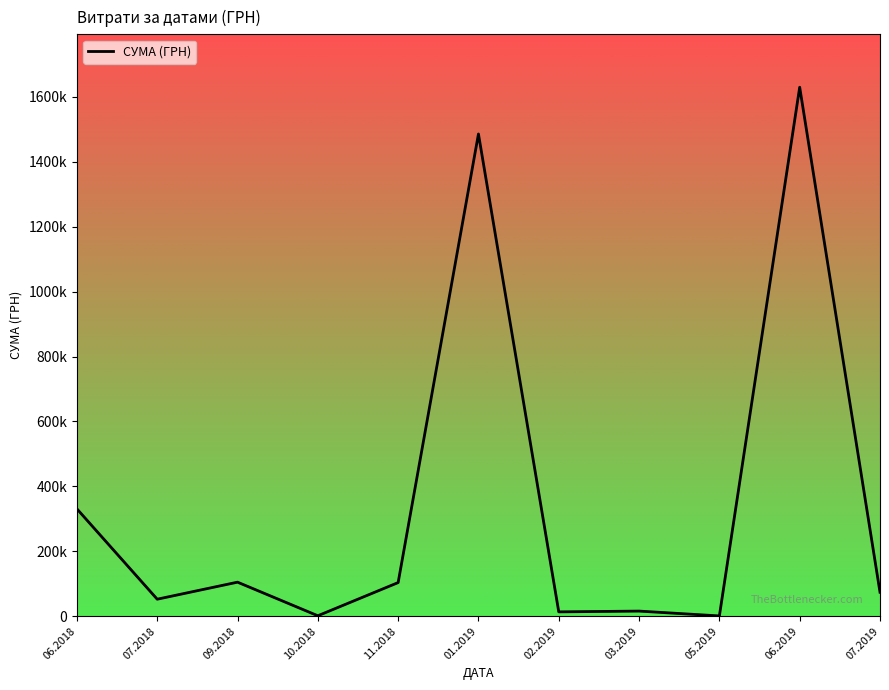

What is the change in value from 01.2019 to 03.2019?

-1470239.7